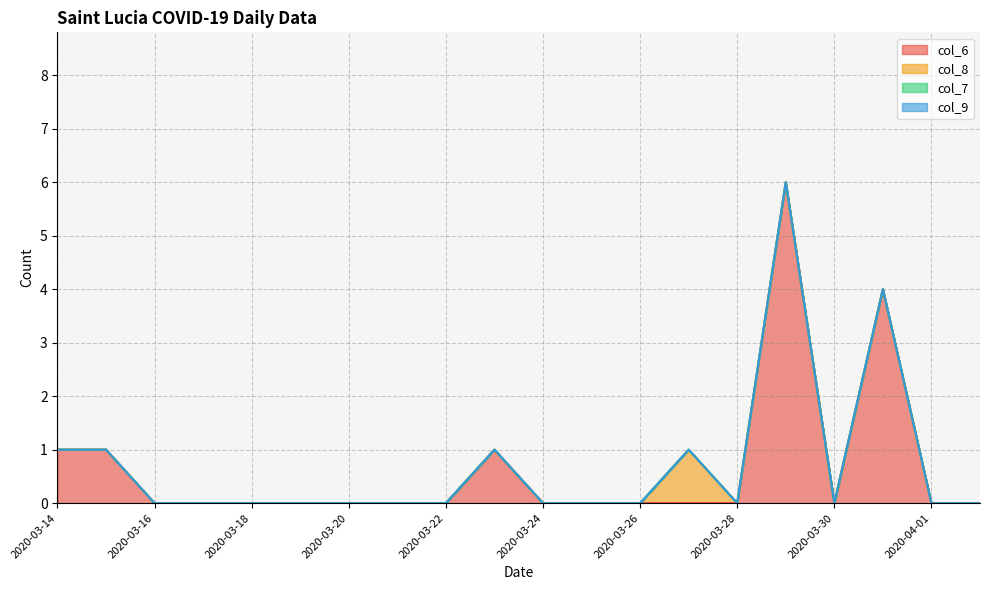

Count the col_8 values in the range 0 to 1.

20